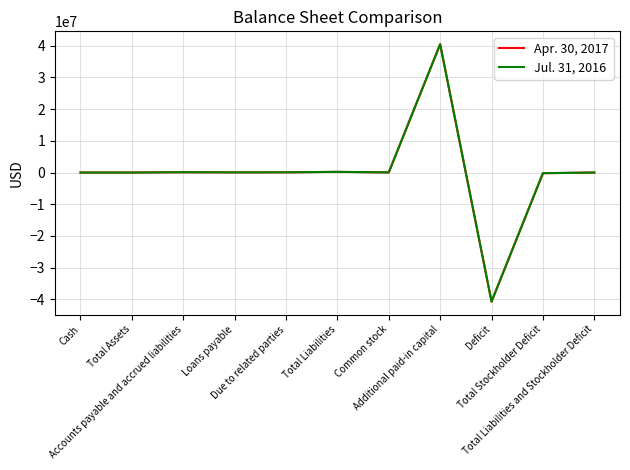

What is the smallest value displayed?

-40719816